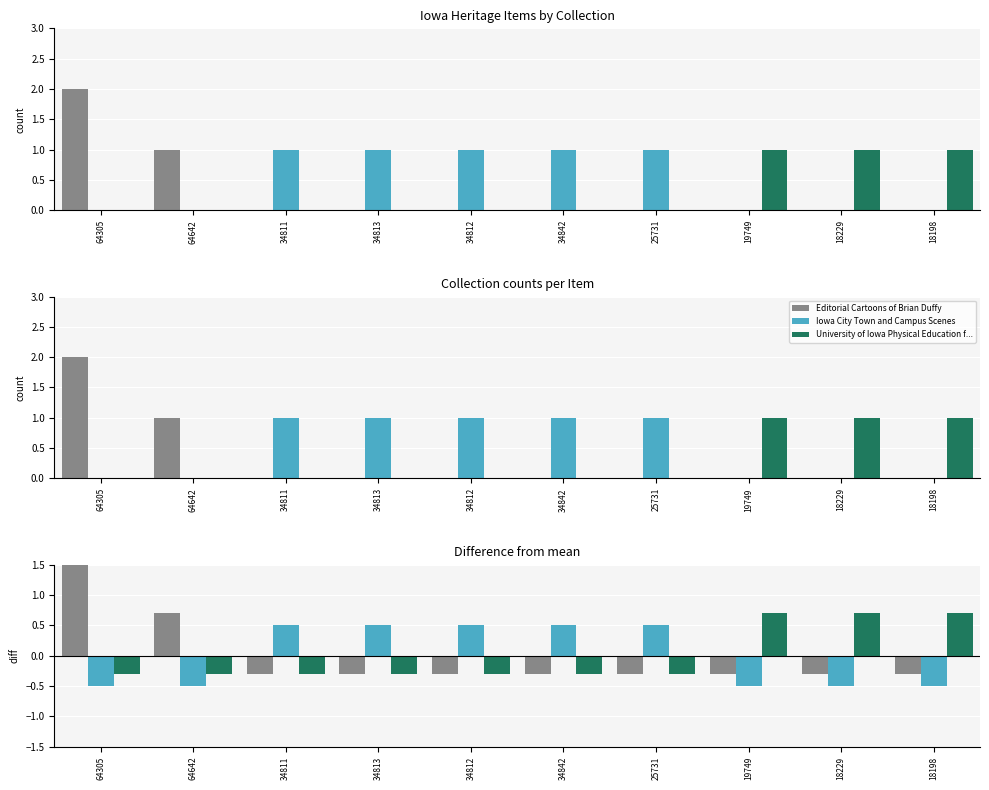

What is the label of the 3rd bar from the left?

34811